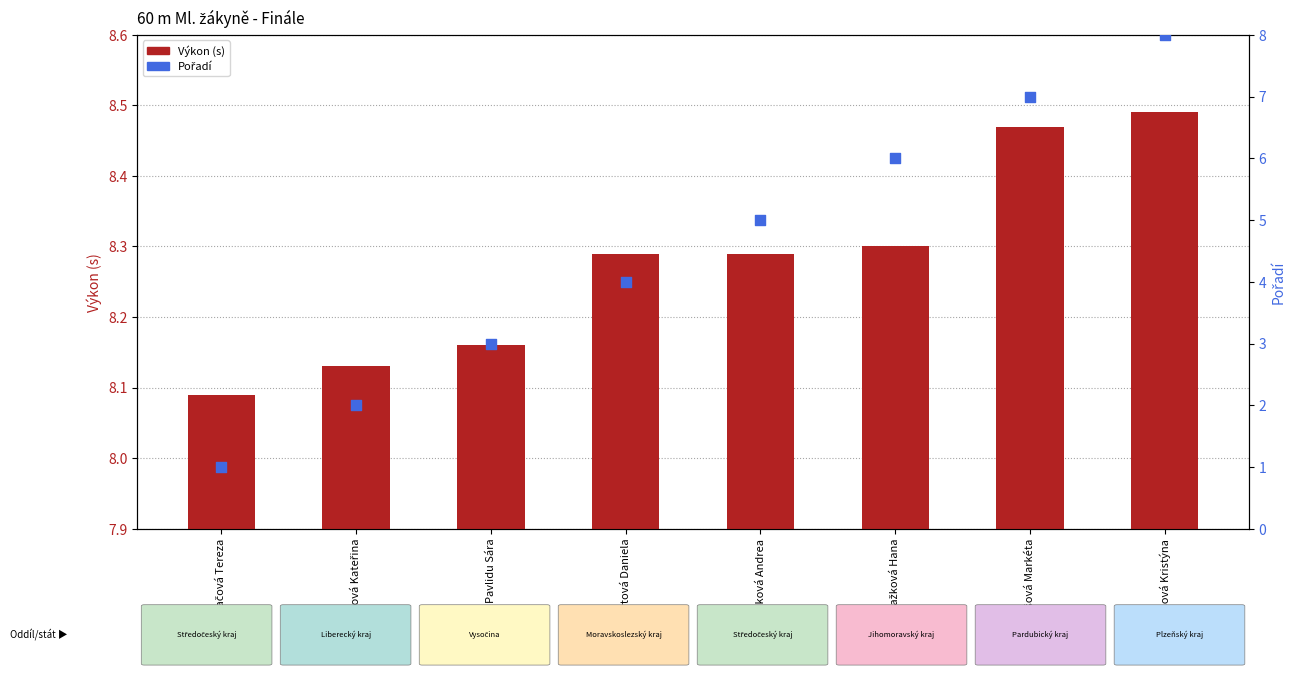

Which series reaches the maximum Y coordinate?

Výkon (s)